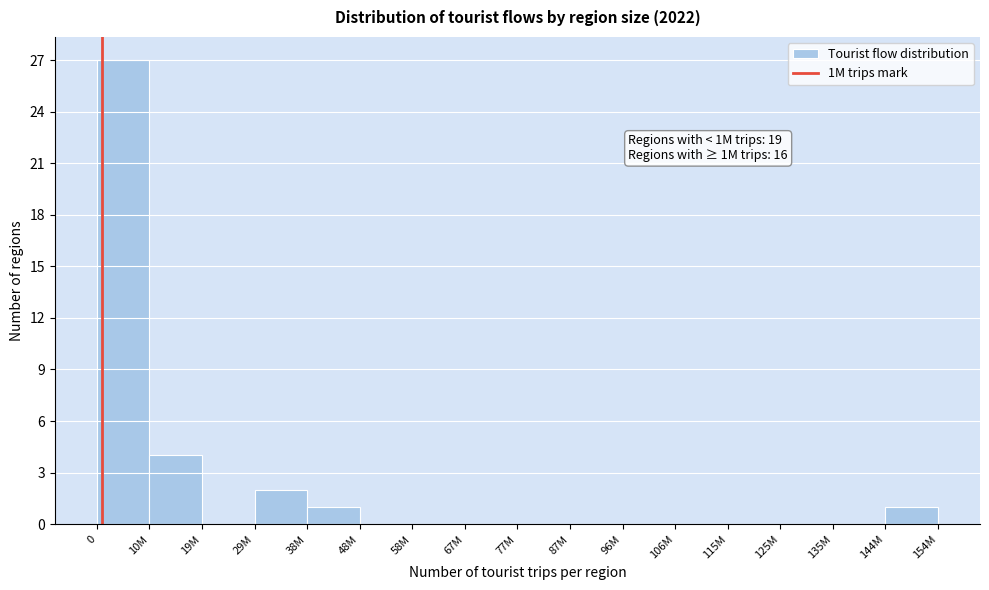

Reading left to right, what are all the values shown in this chart?

0=27	10M=4	19M=0	29M=2	38M=1	48M=0	58M=0	67M=0	77M=0	87M=0	96M=0	106M=0	115M=0	125M=0	135M=0	144M=1